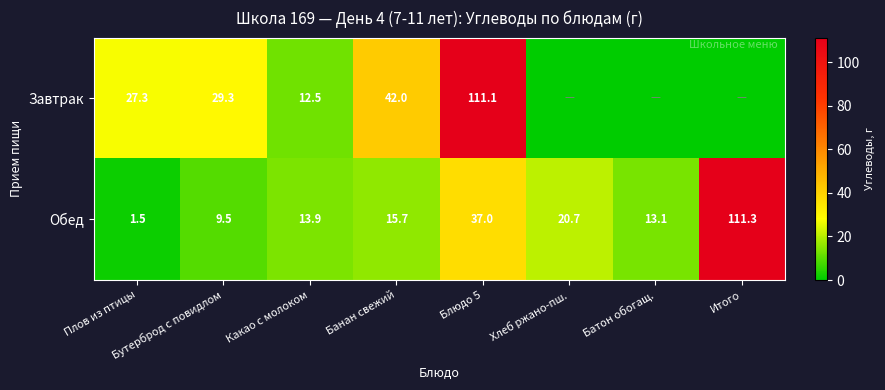

Which category has the lowest value across all series?

Хлеб ржано-пш.